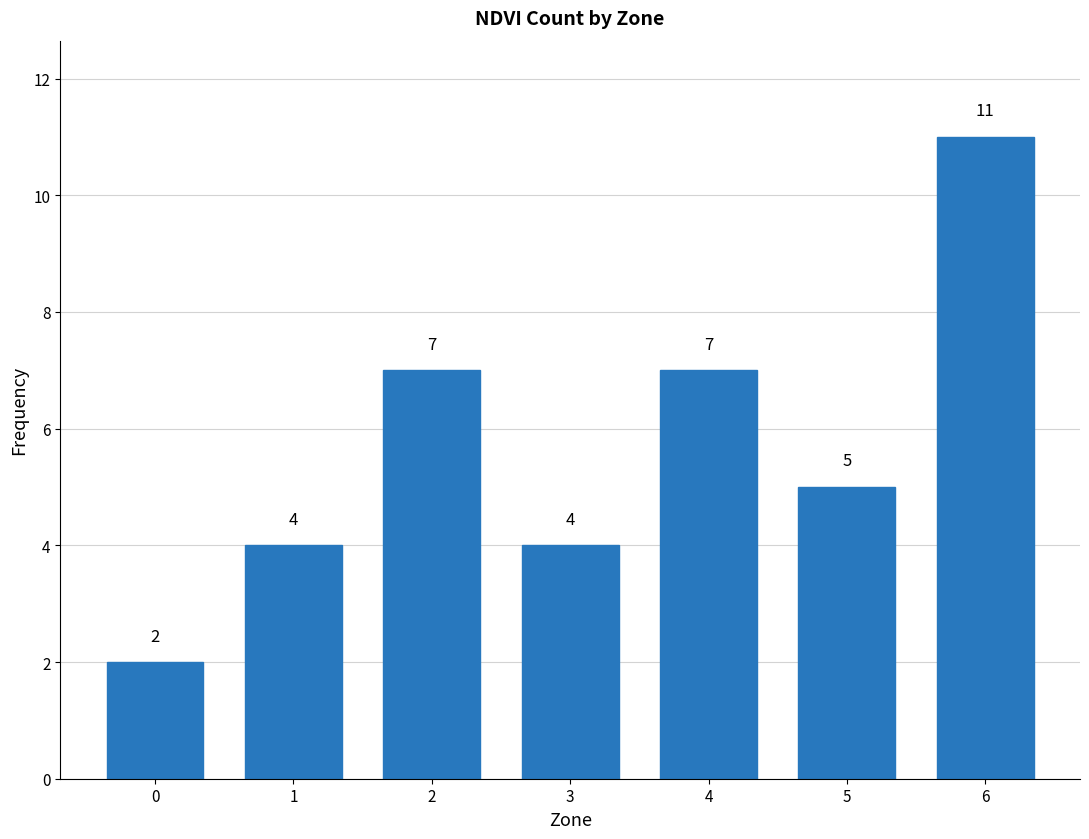

Reading right to left, list all the values displayed in this chart.

11	5	7	4	7	4	2